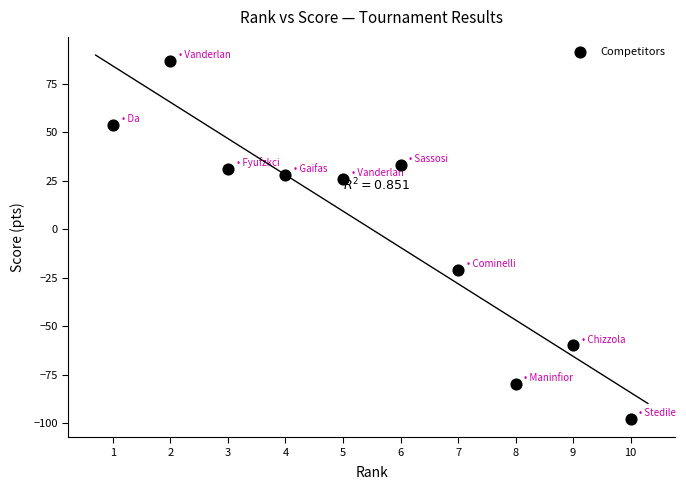

What Y value in the scatter plot is closest to -5?

-21